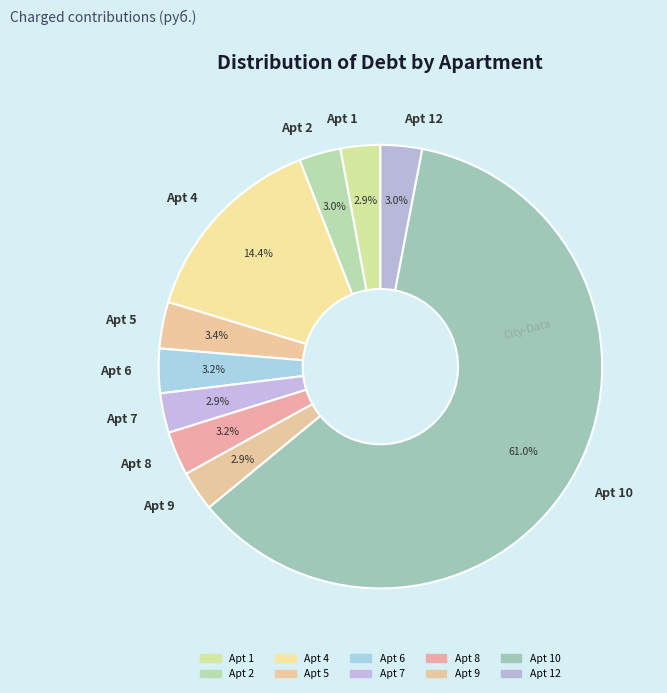

Count the number of slices in the pie.

10